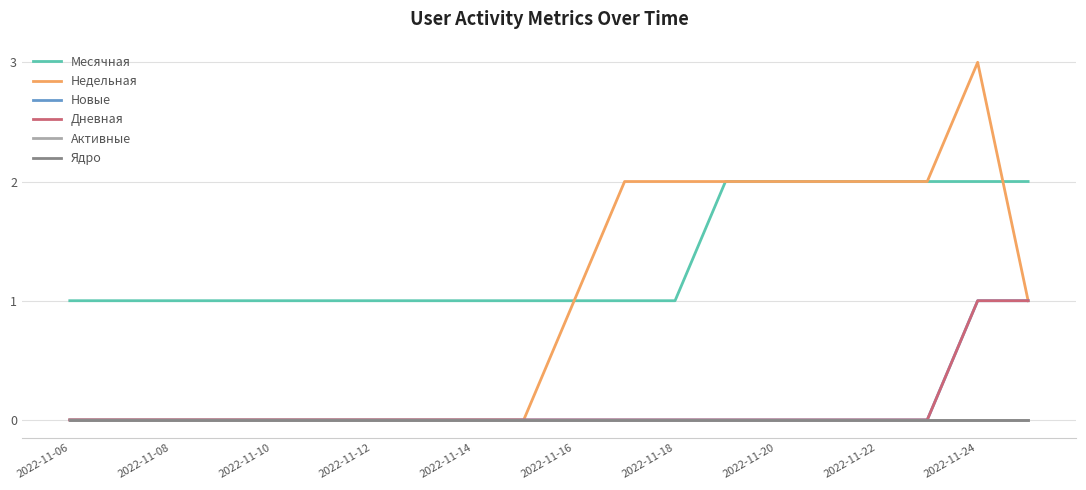

Does the chart have visible grid lines?

Yes